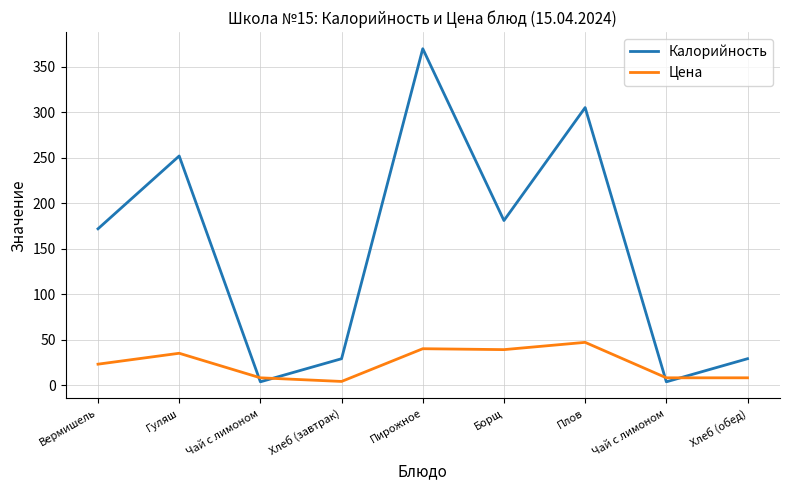

What is the minimum value for Калорийность?

3.6